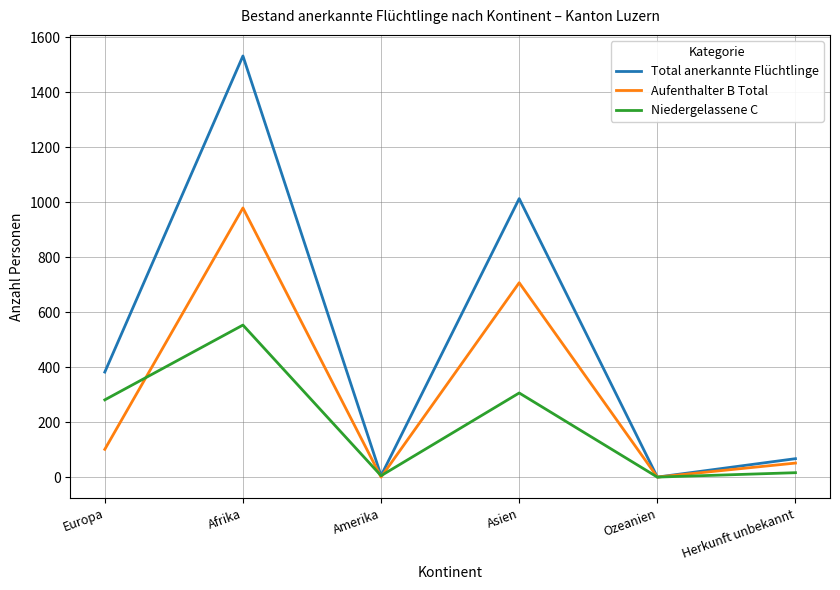

Which series has the widest spread of values?

Total anerkannte Flüchtlinge